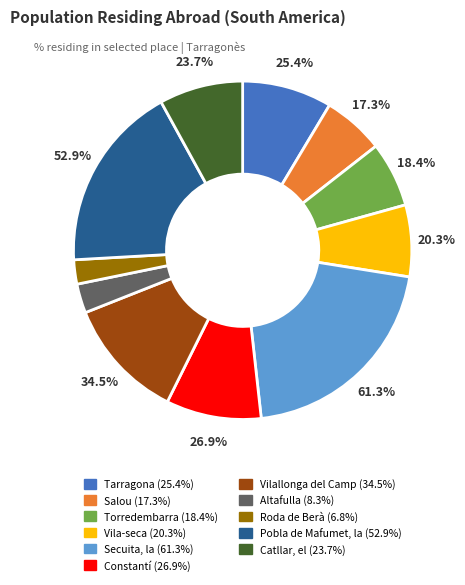

Is there any slice that represents more than half of the pie?

No